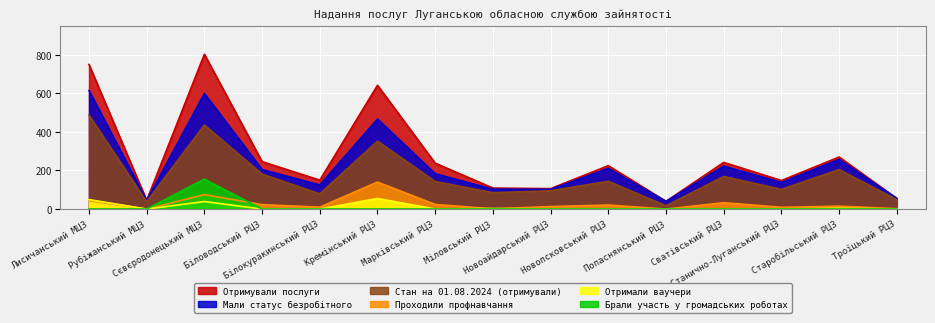

What is the difference between the highest and lowest values at Білокуракинський РЦЗ?

150